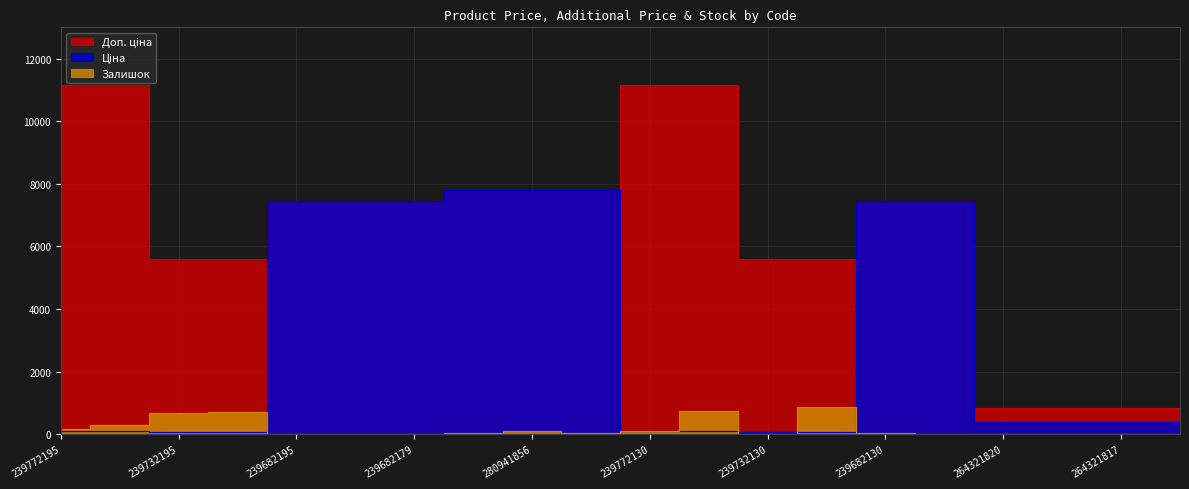

How many series are shown in this chart?

3